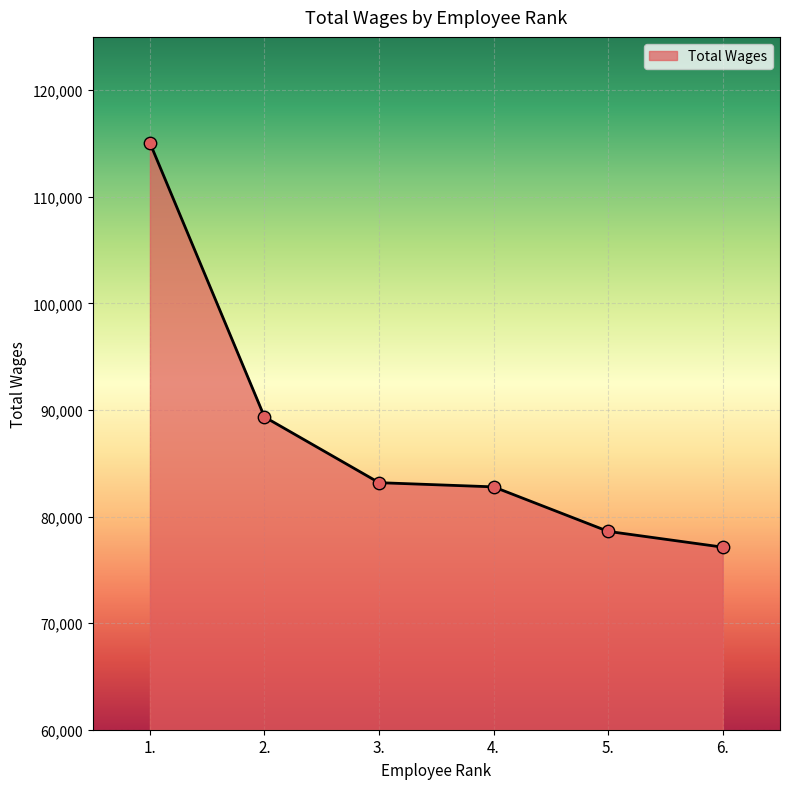

What is the ratio of the value at 2. to the value at 6.?

1.2